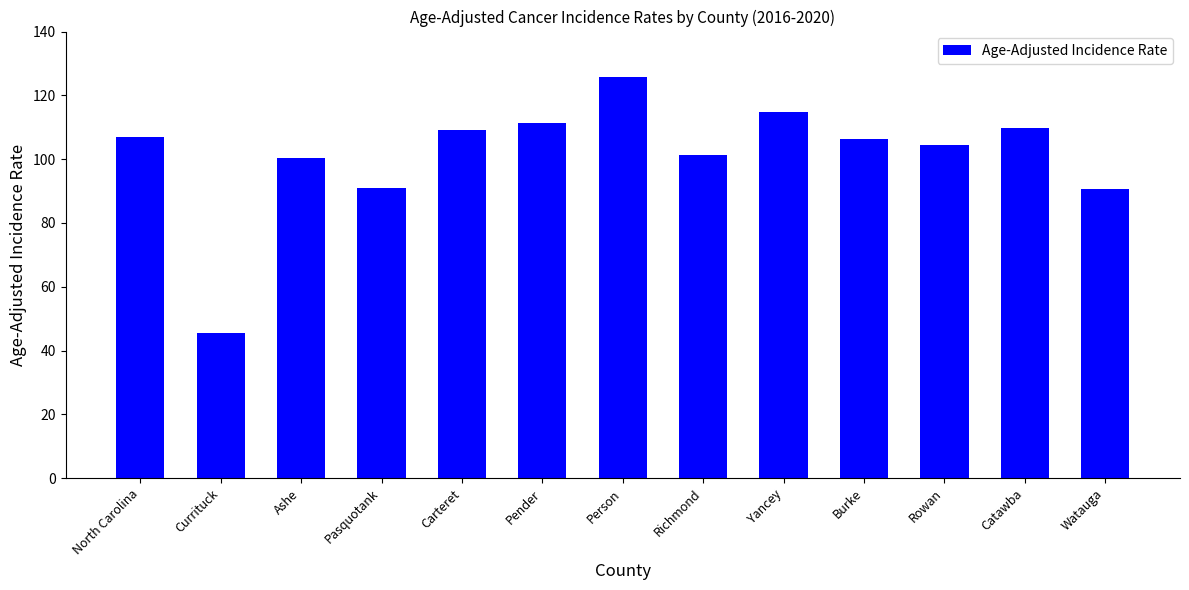

True or false: the data shows 174.5 at Person.

False